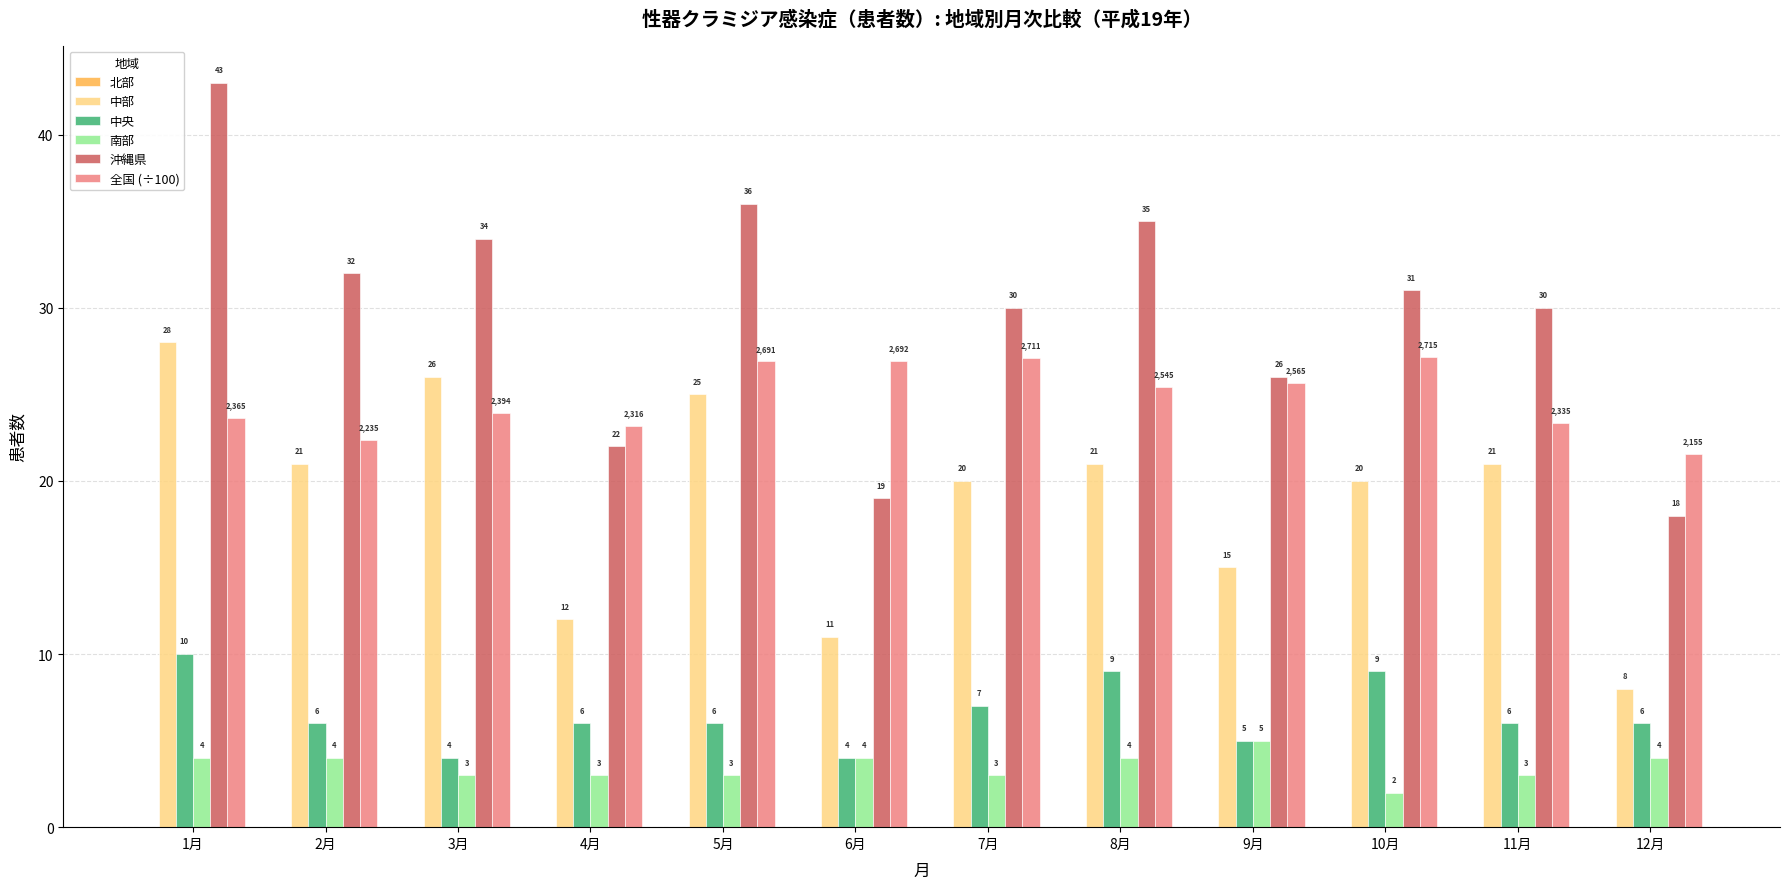

Is it true that 沖縄県 equals 43.0 at 1月?

True